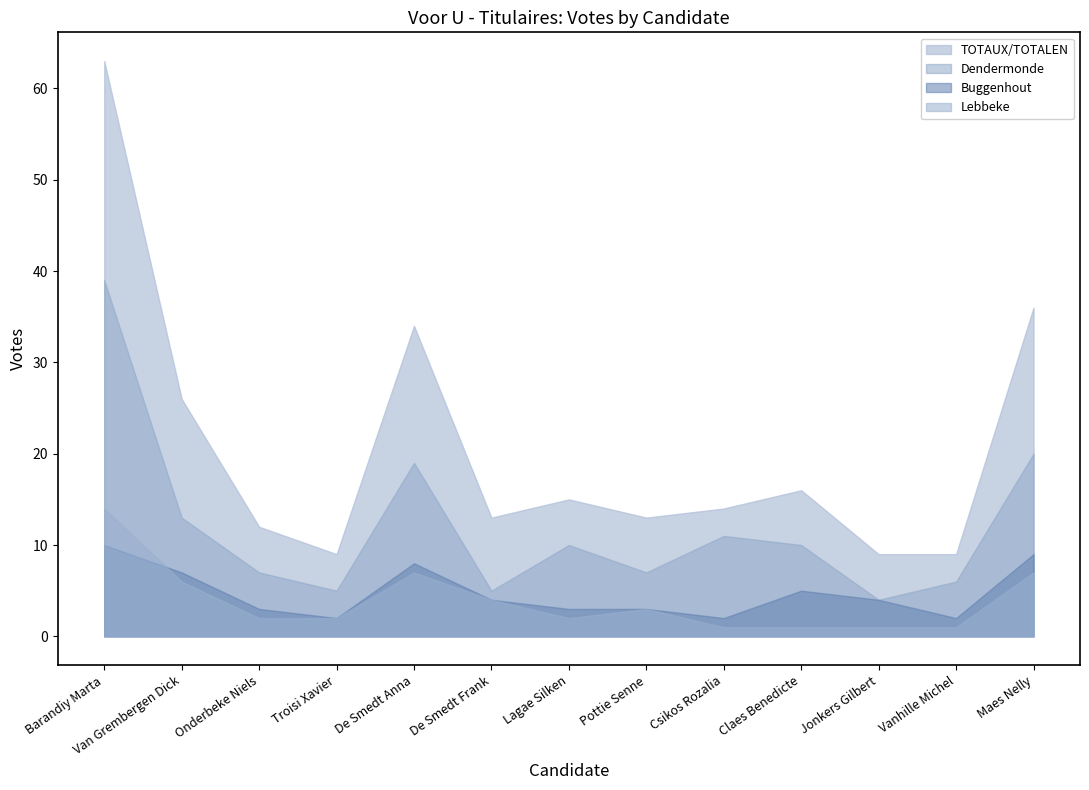

List the series in order of their peak value, lowest first.

Buggenhout, Lebbeke, Dendermonde, TOTAUX/TOTALEN